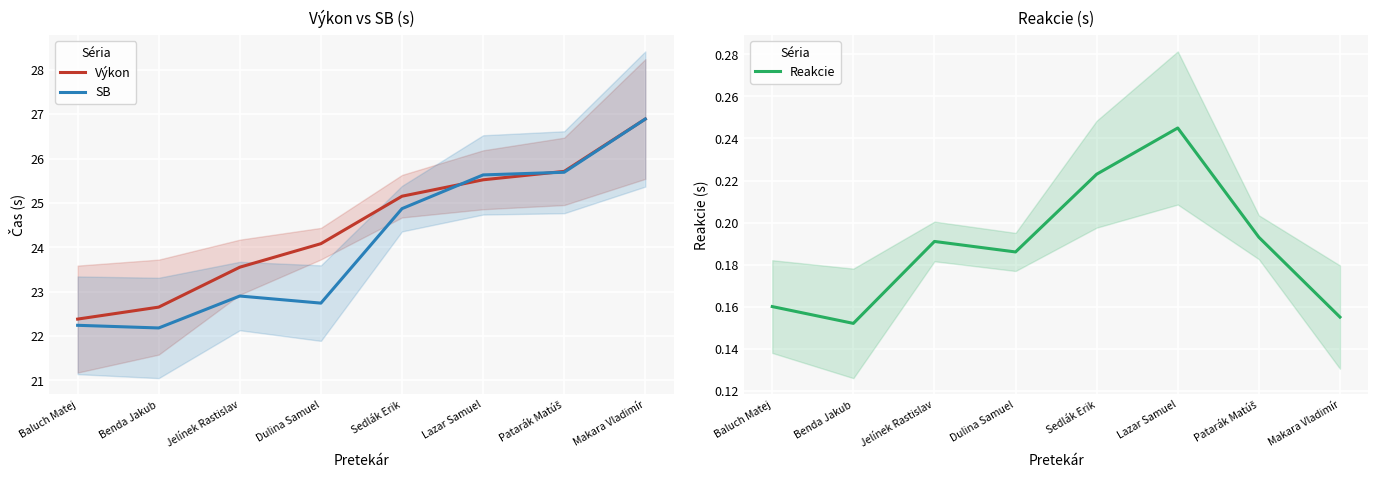

What is the value of the SB point at the 8th from the left?

26.9